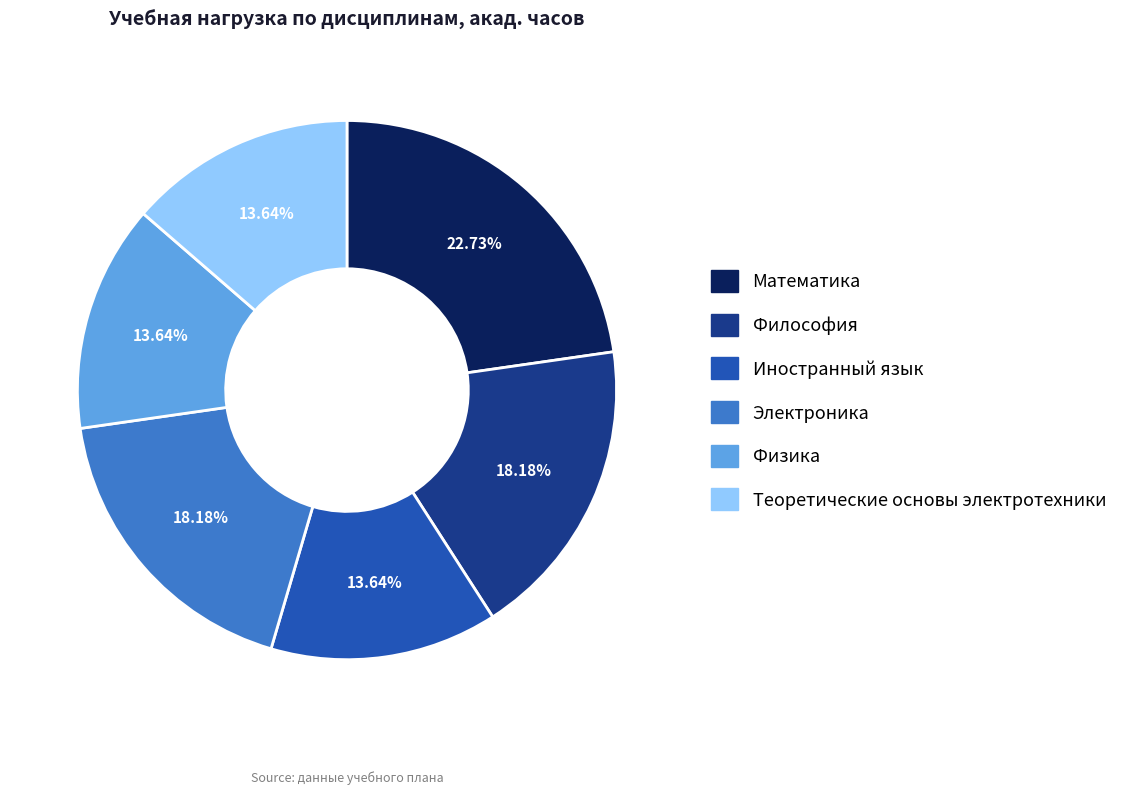

What percentage is NOT represented by Теоретические основы электротехники?

86.4%